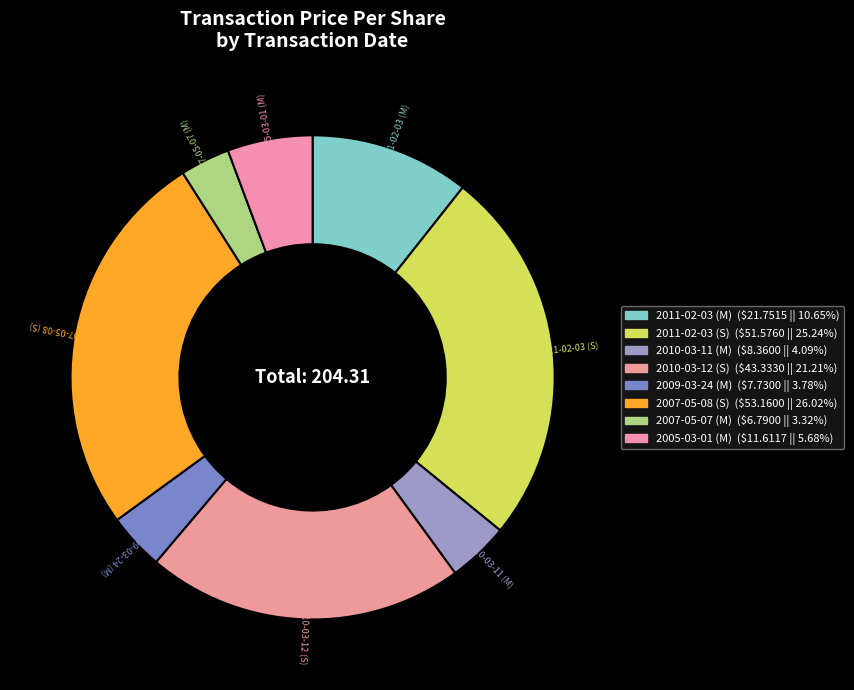

How many segments does this pie chart have?

8